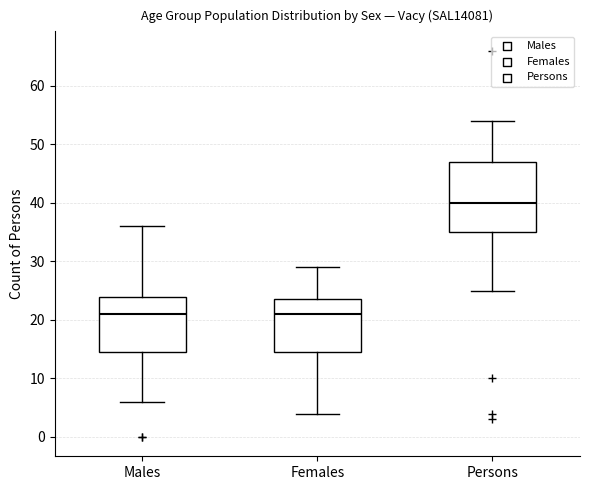

Which box is the tallest, from its lower edge to its upper edge?

Persons